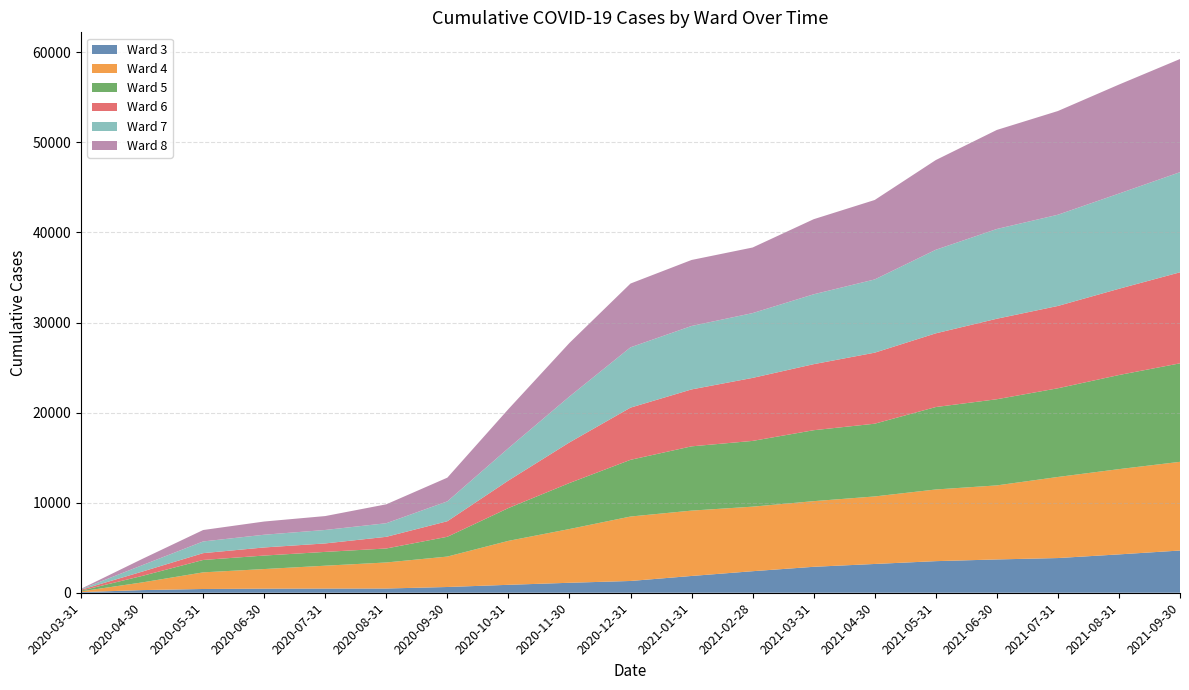

Reading left to right, list all the values displayed in this chart.

Ward 3: 70	294	417	454	465	470	638	880	1107	1307	1863	2392	2880	3195	3508	3697	3852	4258	4688
Ward 4: 85	849	1846	2177	2538	2891	3378	4879	5966	7154	7255	7165	7288	7496	7956	8220	9001	9465	9846
Ward 5: 76	722	1376	1498	1532	1552	2197	3641	5109	6296	7135	7299	7875	8076	9152	9565	9846	10447	10935
Ward 6: 101	476	757	899	940	1295	1727	3057	4507	5794	6319	6996	7332	7885	8183	8937	9139	9574	10105
Ward 7: 60	711	1298	1413	1495	1511	2204	3591	5099	6696	7043	7193	7758	8130	9276	9964	10126	10571	11115
Ward 8: 44	692	1269	1466	1543	2099	2632	4339	5944	7080	7327	7281	8335	8821	9959	10994	11514	12099	12562